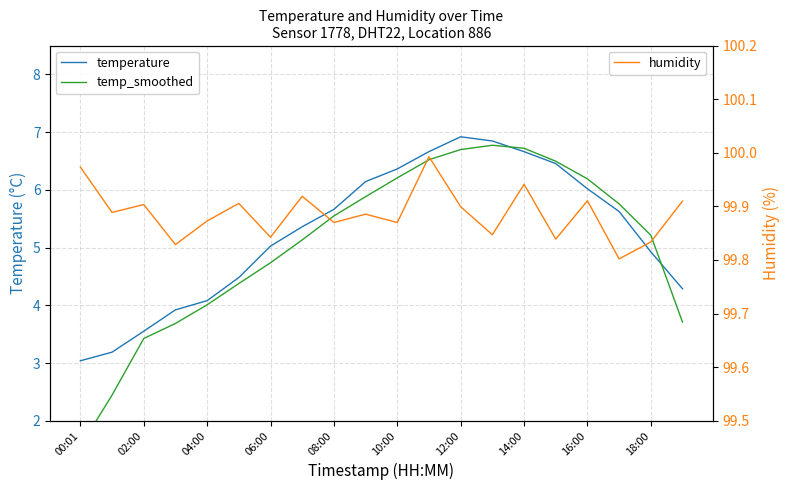

True or false: temp_smoothed and humidity intersect in this chart.

False